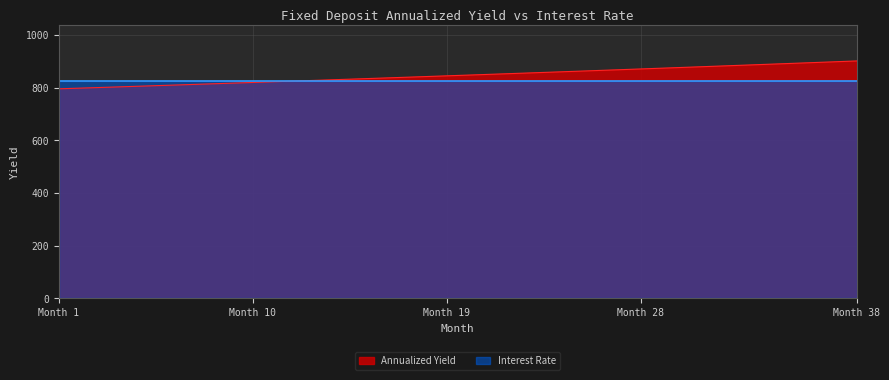

What is the maximum value shown in the chart?

901.1